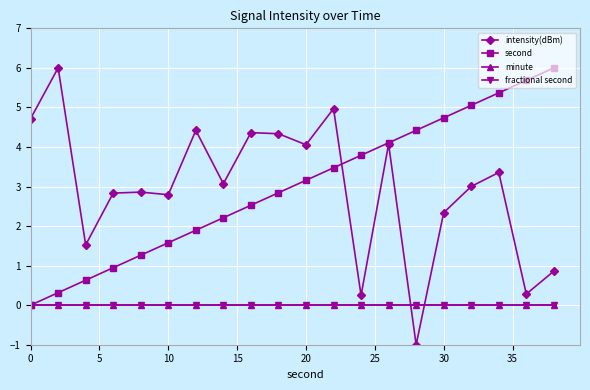

Which series has the largest total across all categories?

second